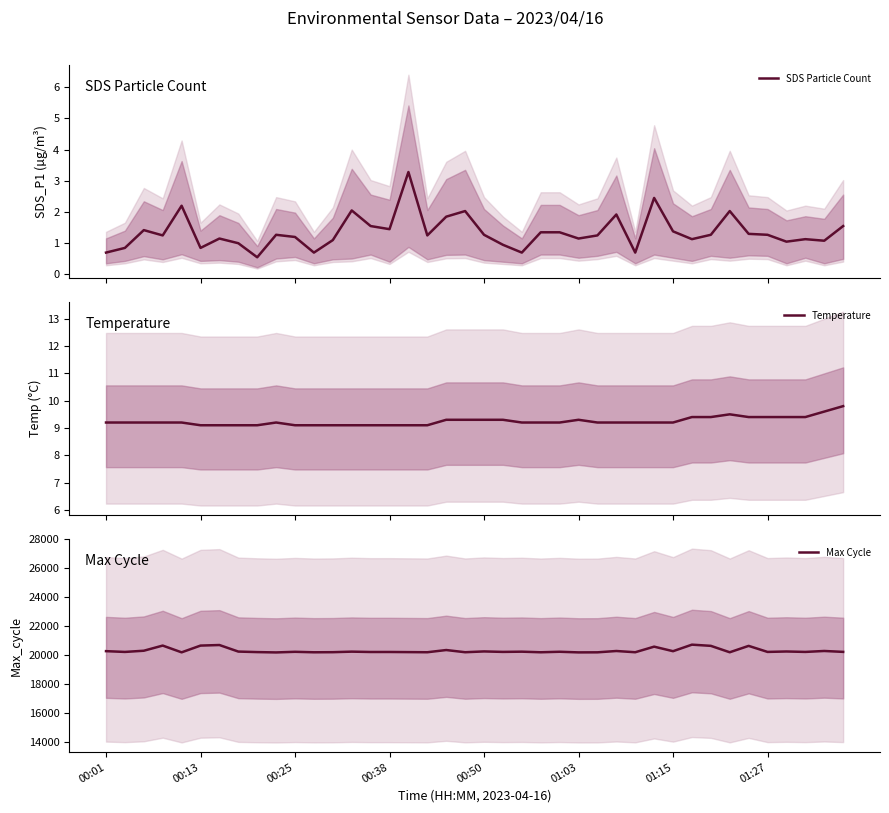

What is the difference between the highest and lowest values at 38?

20297.9